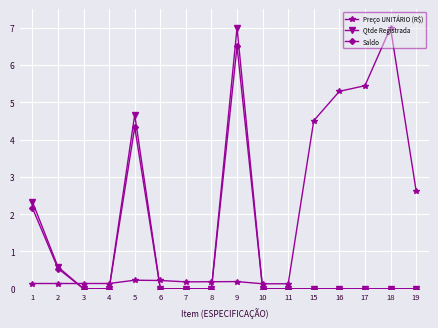

At which category does Saldo reach its first local peak?

5